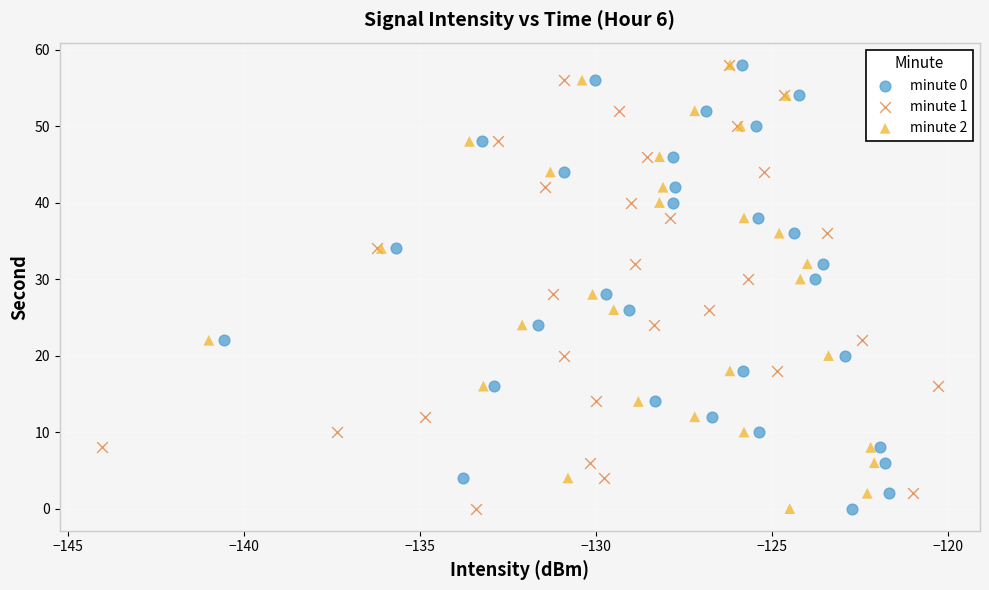

What are all the series names shown in the legend?

minute 0, minute 1, minute 2